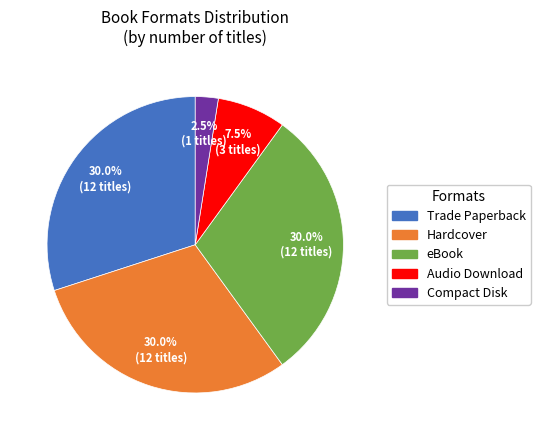

Does any single category account for the majority?

No